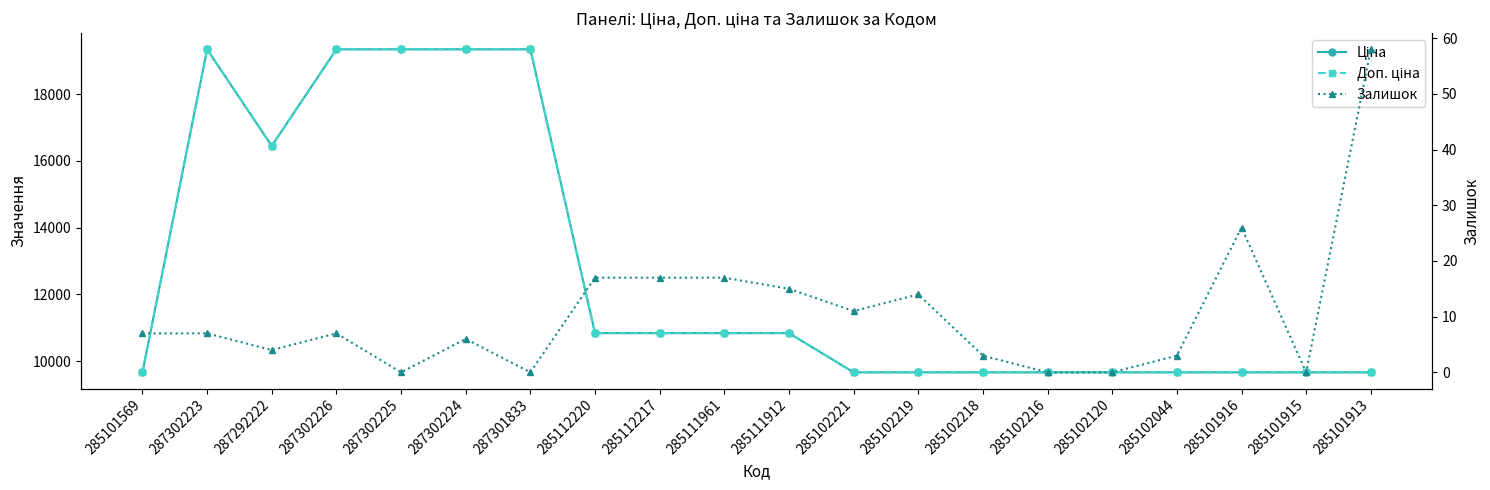

The value of Ціна at 285111961 is 10840.1. True or false?

True